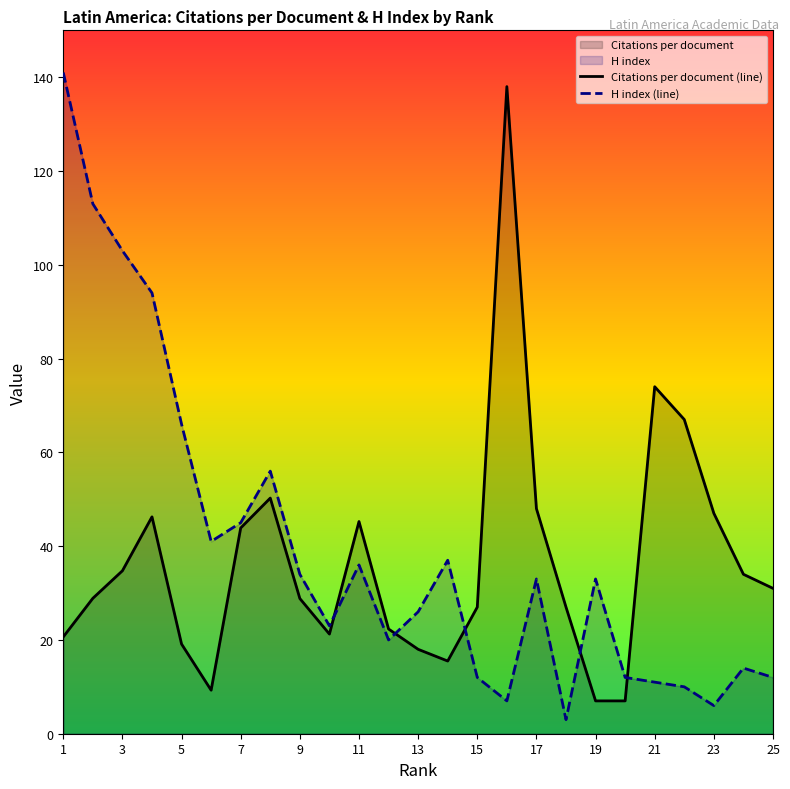

What is the minimum value for H index (line)?

3.0